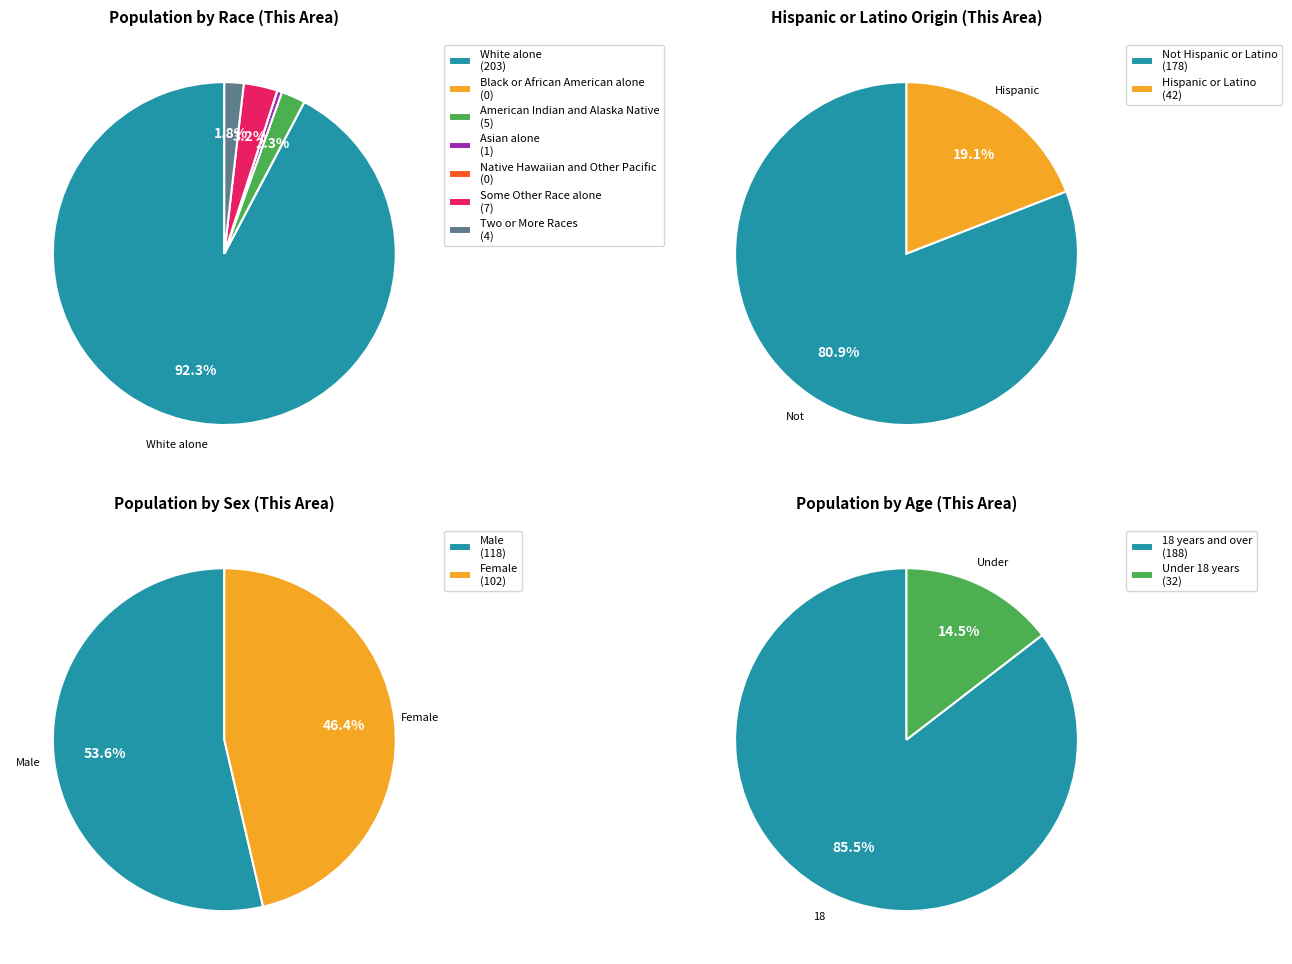

Which slice represents more than half of the pie?

White alone